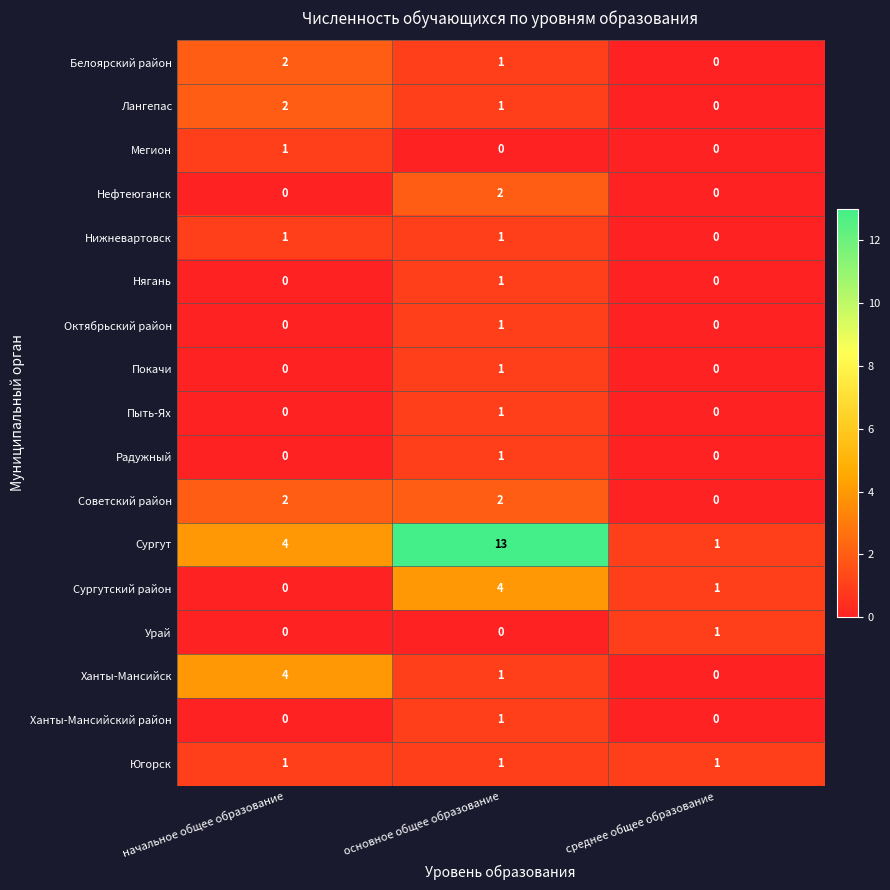

At how many categories does at least one series exceed 11?

1